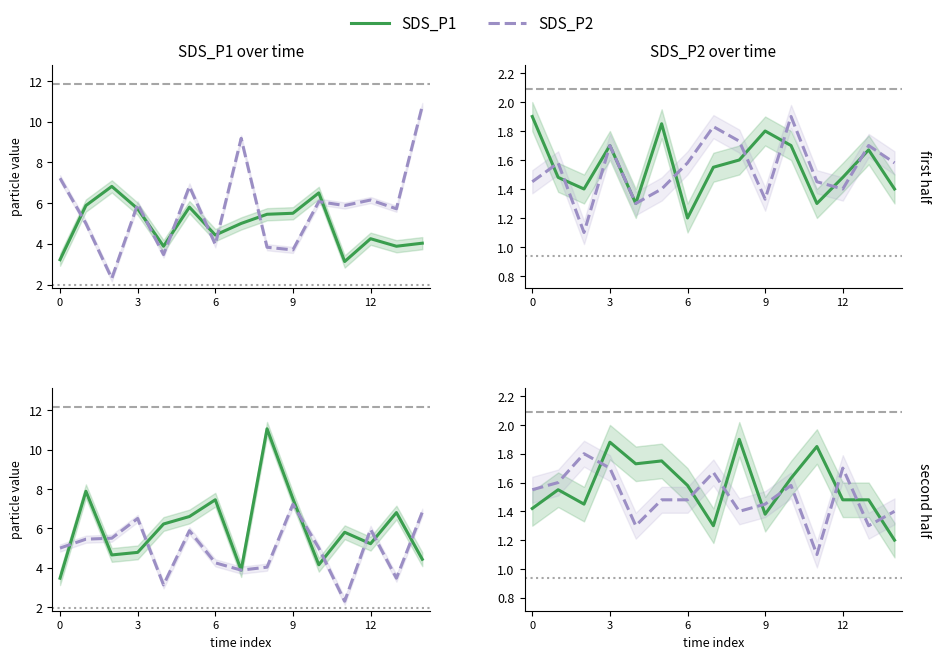

How many times do SDS_P2 and SDS_P1 cross each other?

8